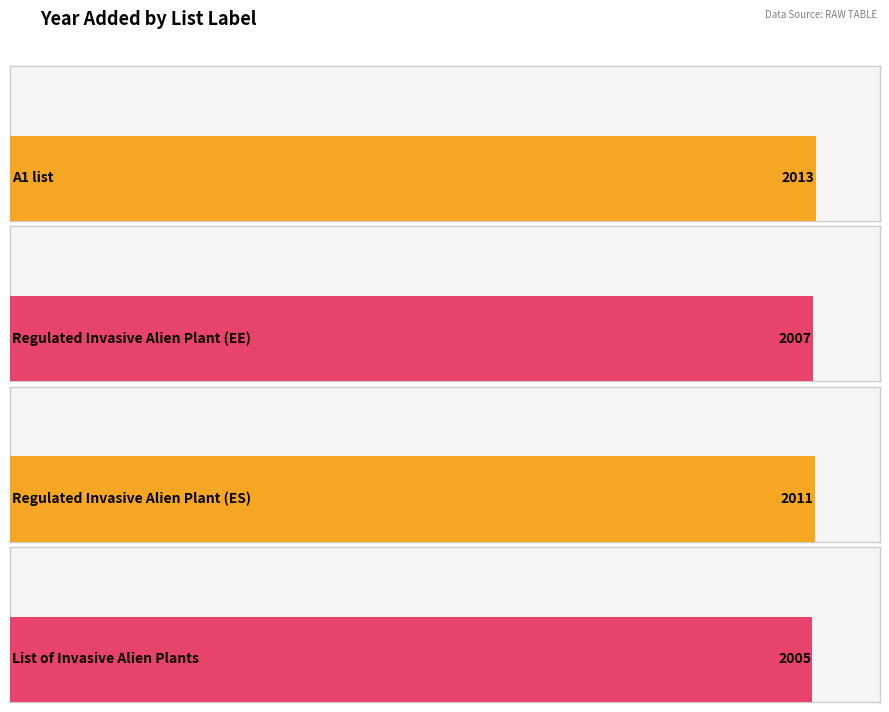

What is the label of the 1st bar from the left?

A1 list